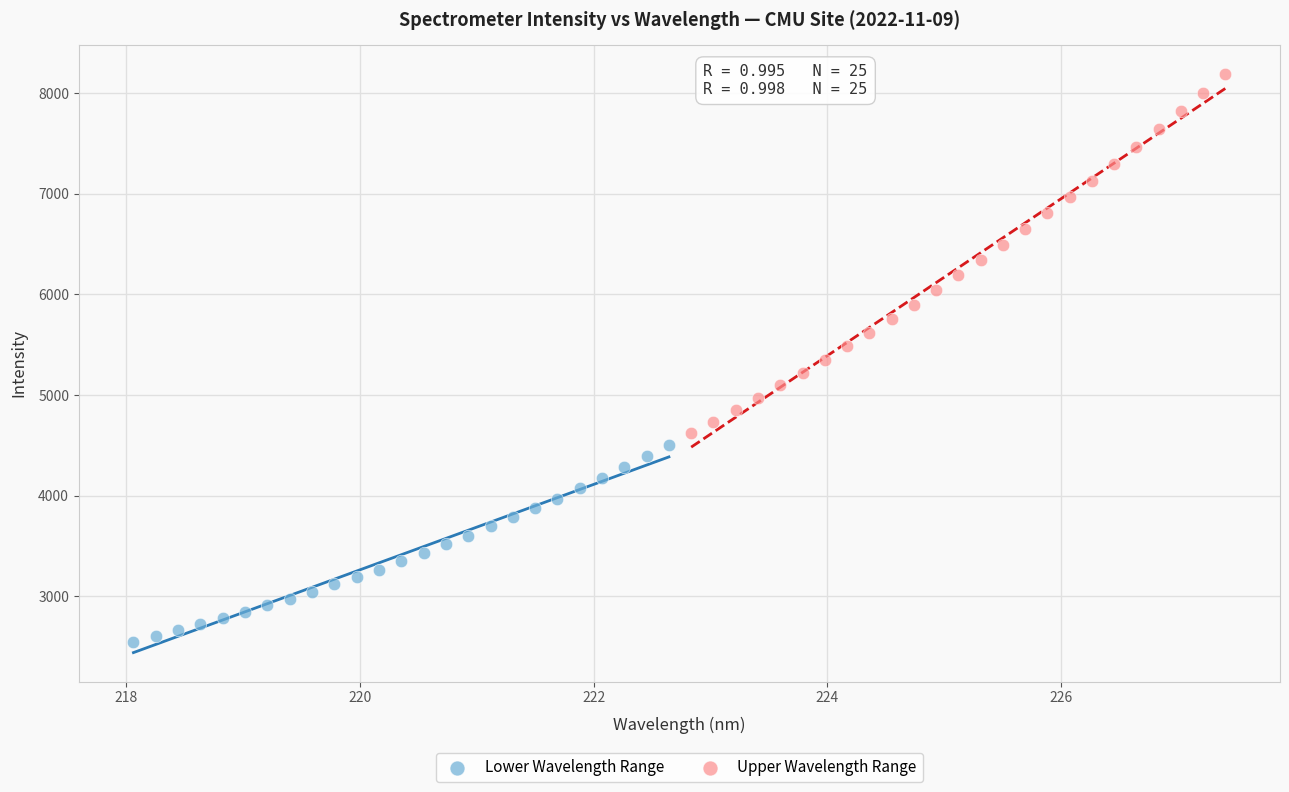

Which series contains the highest Y value?

Upper Wavelength Range